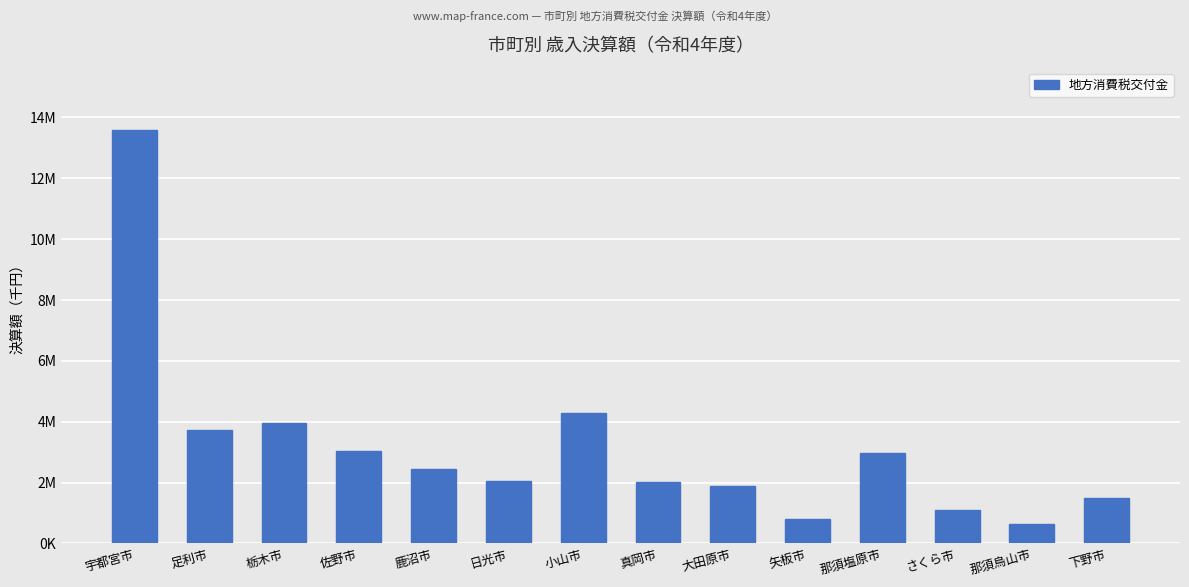

What is the ratio of the value at 佐野市 to the value at 矢板市?

3.7